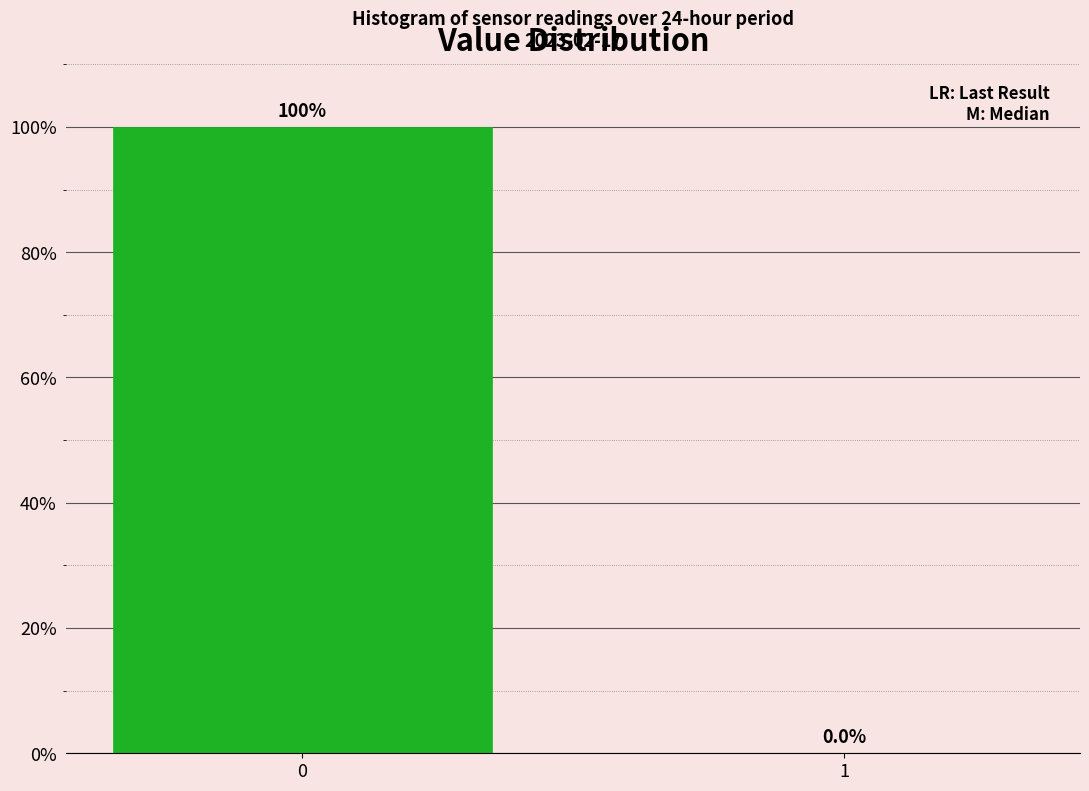

Reading right to left, extract all data points from this chart.

1=0	0=100